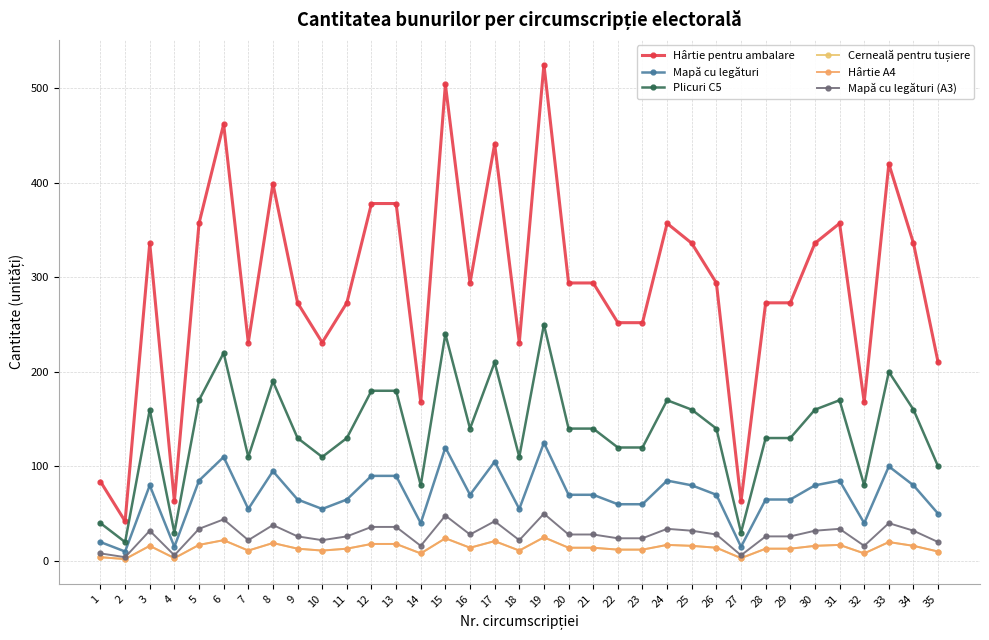

Rank the series at 2 from lowest to highest value.

Cerneală pentru tușiere, Hârtie A4, Mapă cu legături (A3), Mapă cu legături, Plicuri C5, Hârtie pentru ambalare